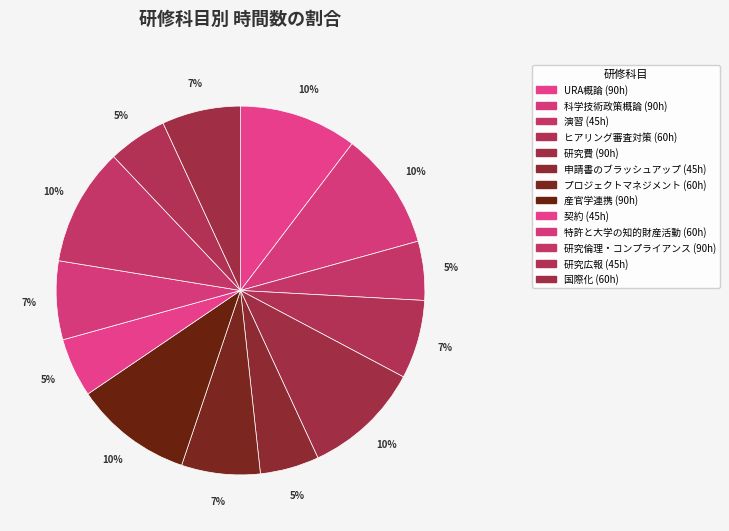

Is it true that 研究倫理・コンプライアンス is 10% of the pie?

True